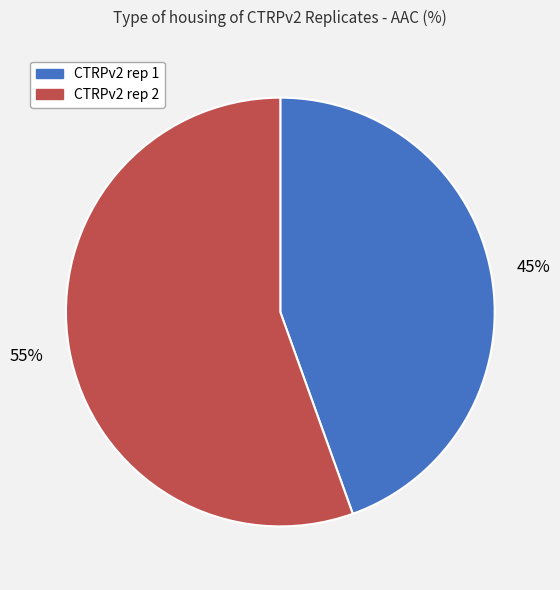

Do CTRPv2 rep 1 and CTRPv2 rep 2 together represent more than half of the pie?

Yes